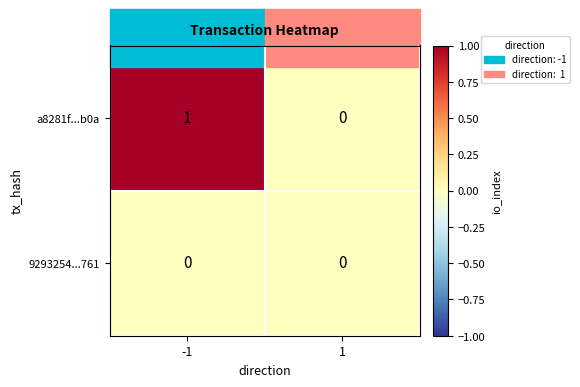

Is the value of a8281f...b0a at -1 greater than the value of 9293254...761 at 1?

Yes